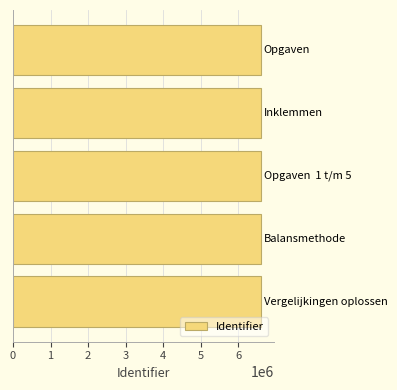

What is the smallest value displayed?

6612606